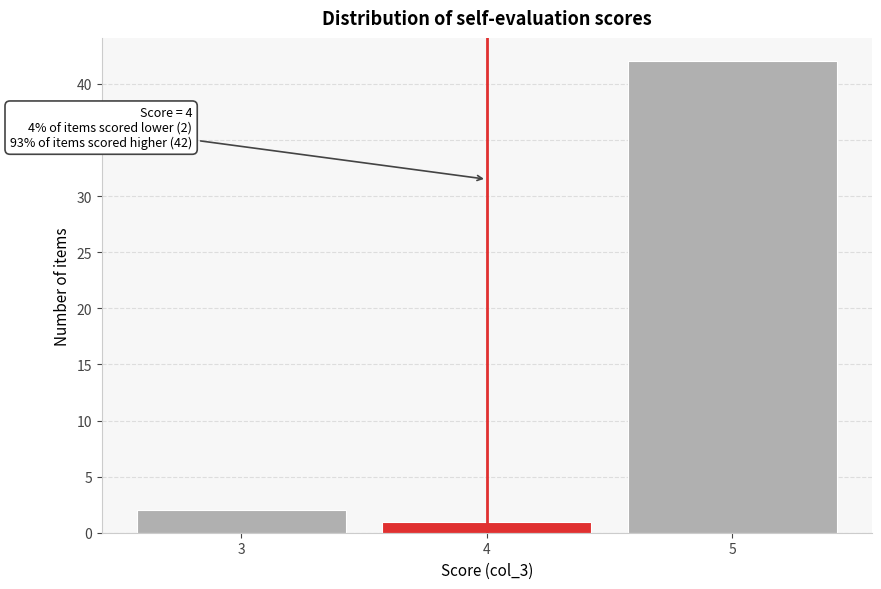

Reading left to right, transcribe all the data shown in this chart.

2	1	42